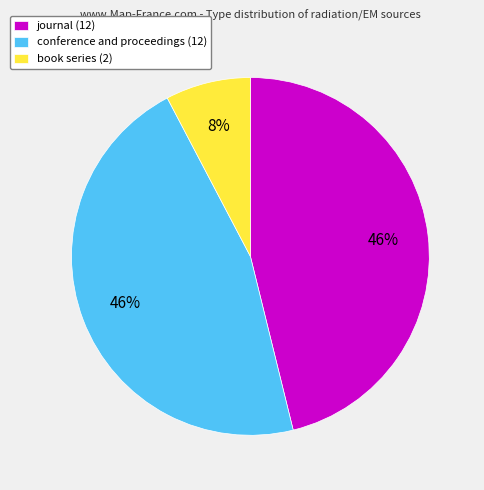

Is conference and proceedings the majority of the pie?

No